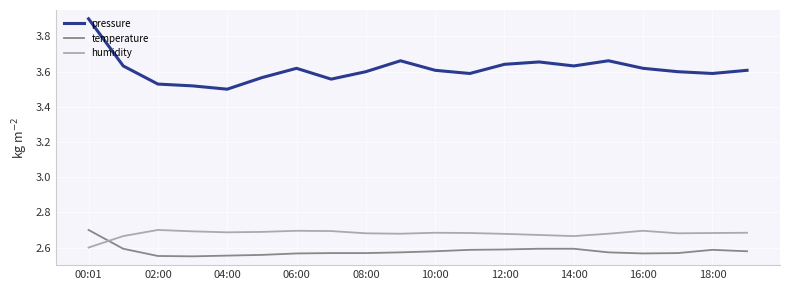

After their last crossing, which series has the higher values: temperature or humidity?

humidity